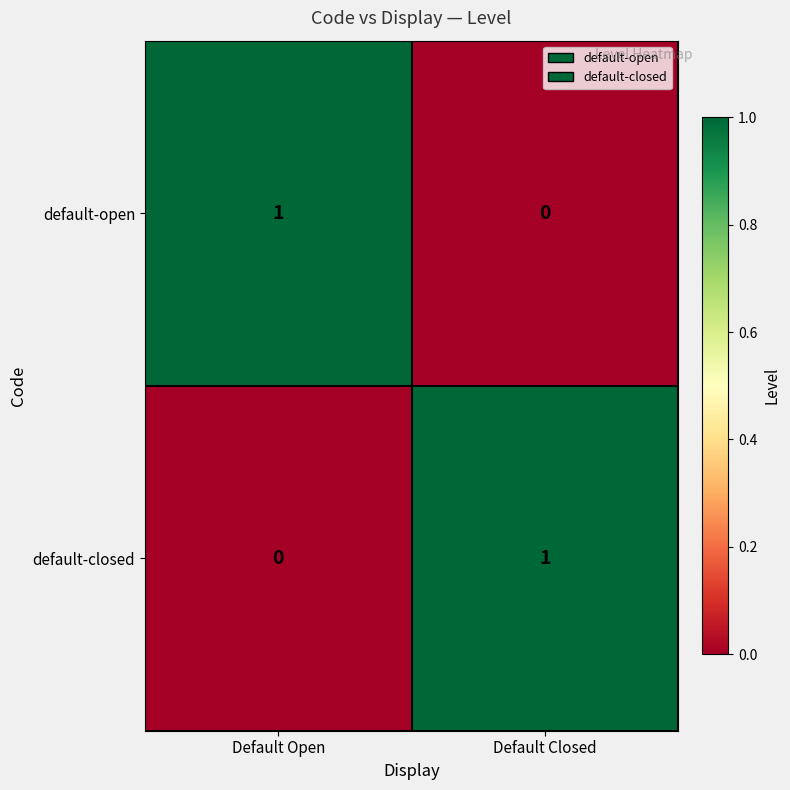

Reading left to right, transcribe all the data shown in this chart.

default-open: Default Open=1	Default Closed=0
default-closed: Default Open=0	Default Closed=1